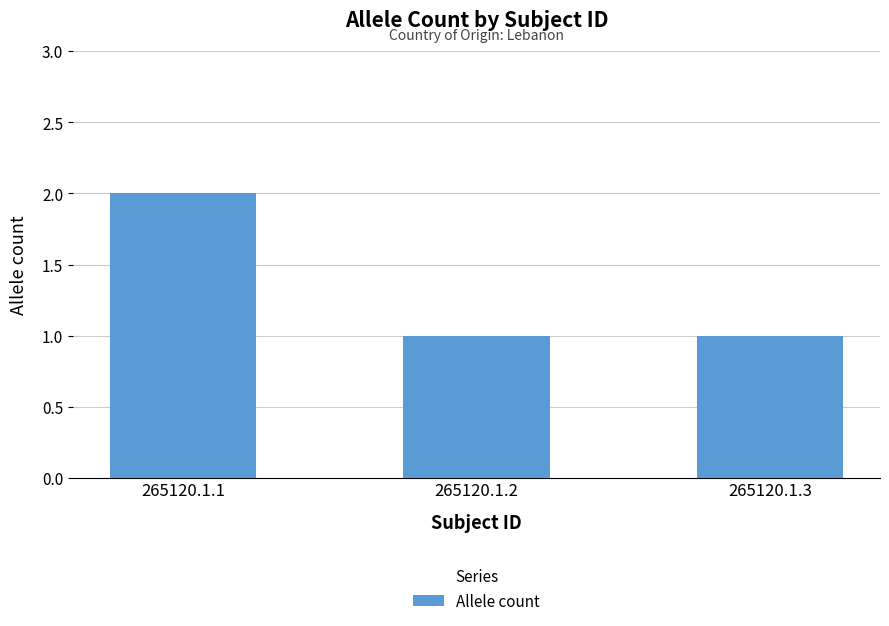

What is the change in value from 265120.1.1 to 265120.1.2?

-1